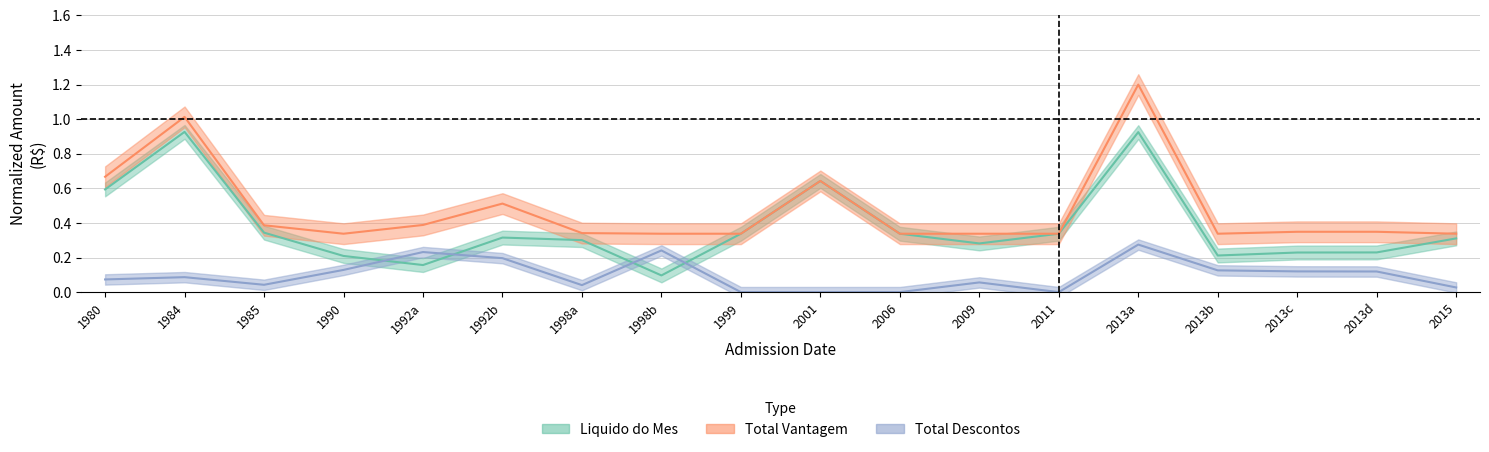

In liquido, how many points are higher than both neighbors (excluding endpoints)?

4